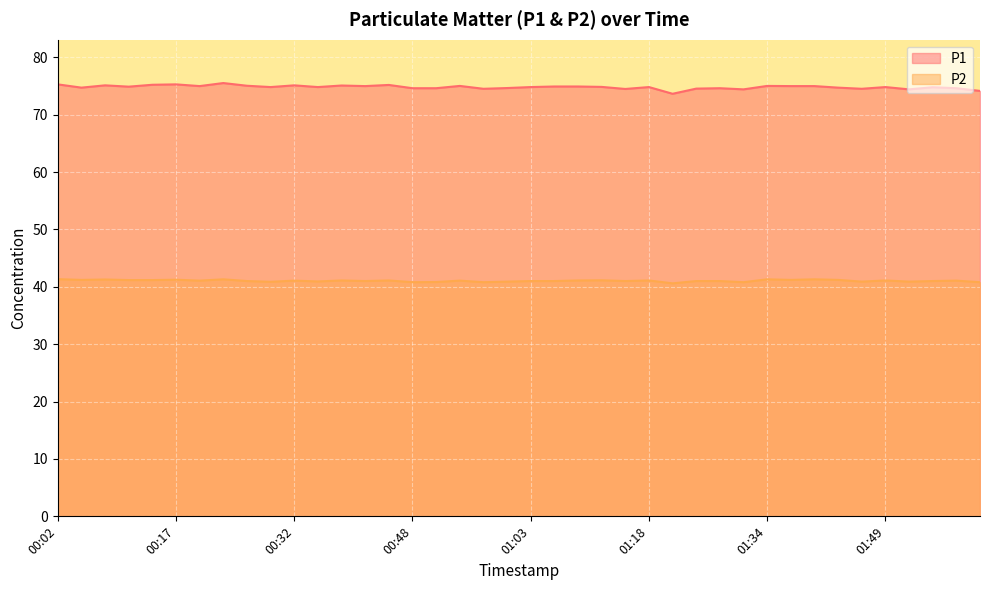

Which series has the largest total across all categories?

P1